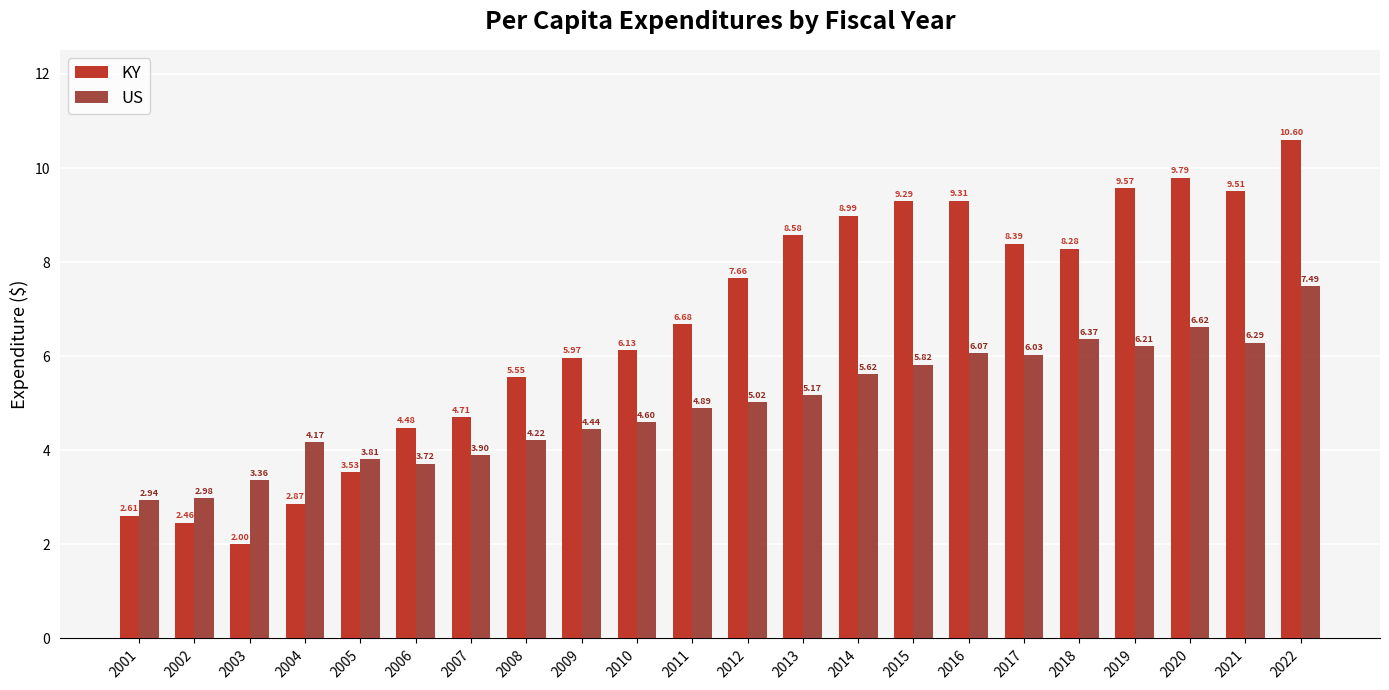

Which series changed the most between 2006 and 2018?

KY